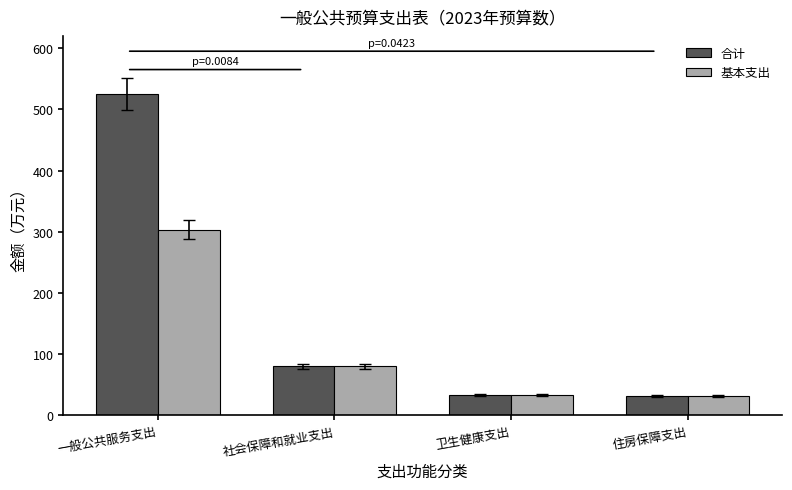

What is the label of the 2nd bar from the left?

社会保障和就业支出